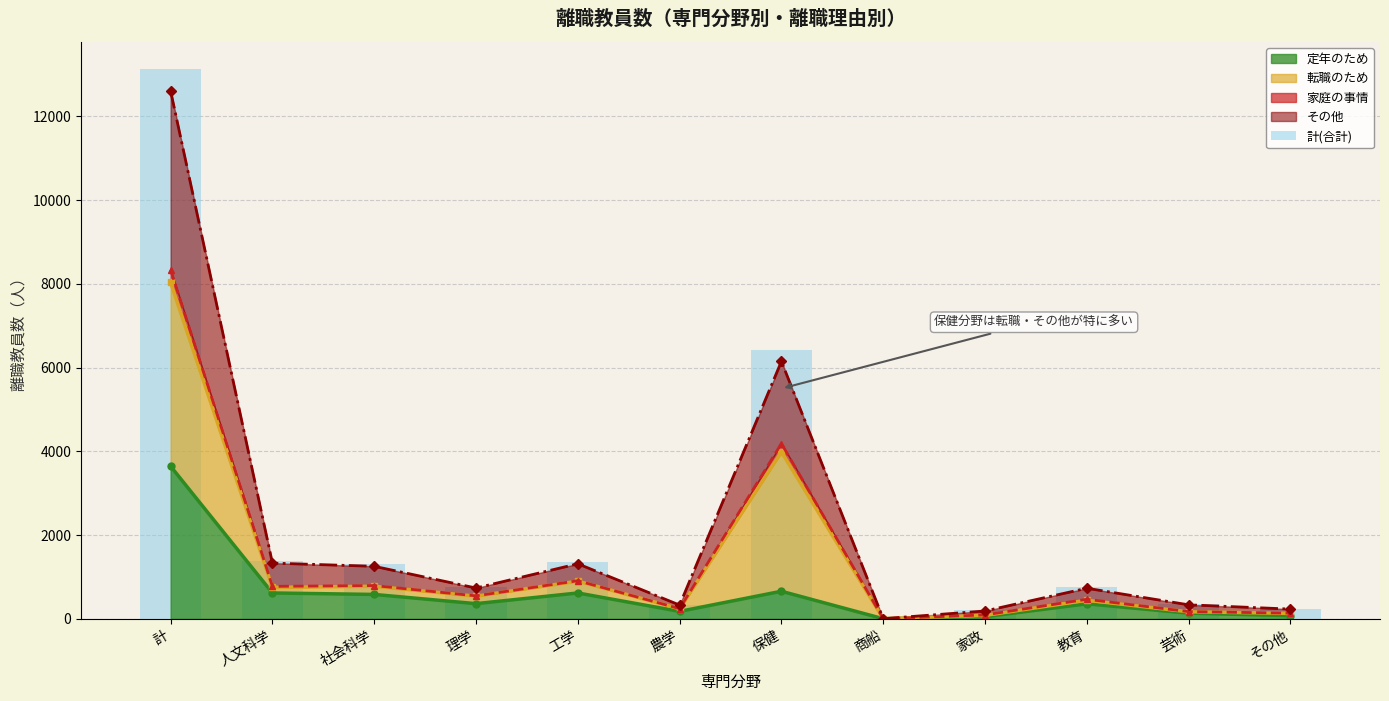

List the labels in order of value, largest first.

計, 保健, 人文科学, 工学, 社会科学, 理学, 教育, 芸術, 農学, その他, 家政, 商船